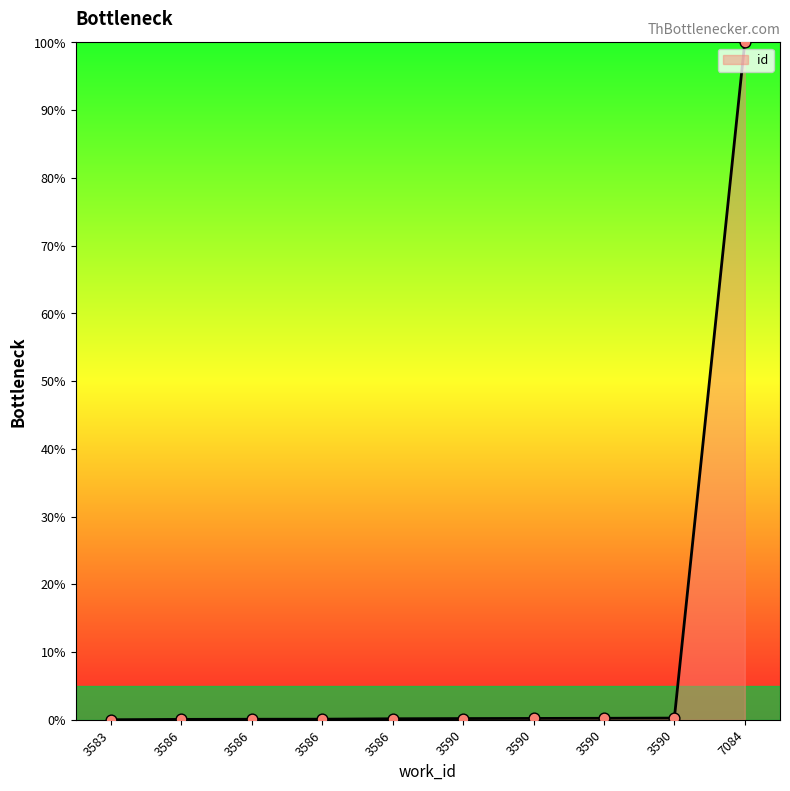

What is the change in value from 3586 to 3586?

+0.1